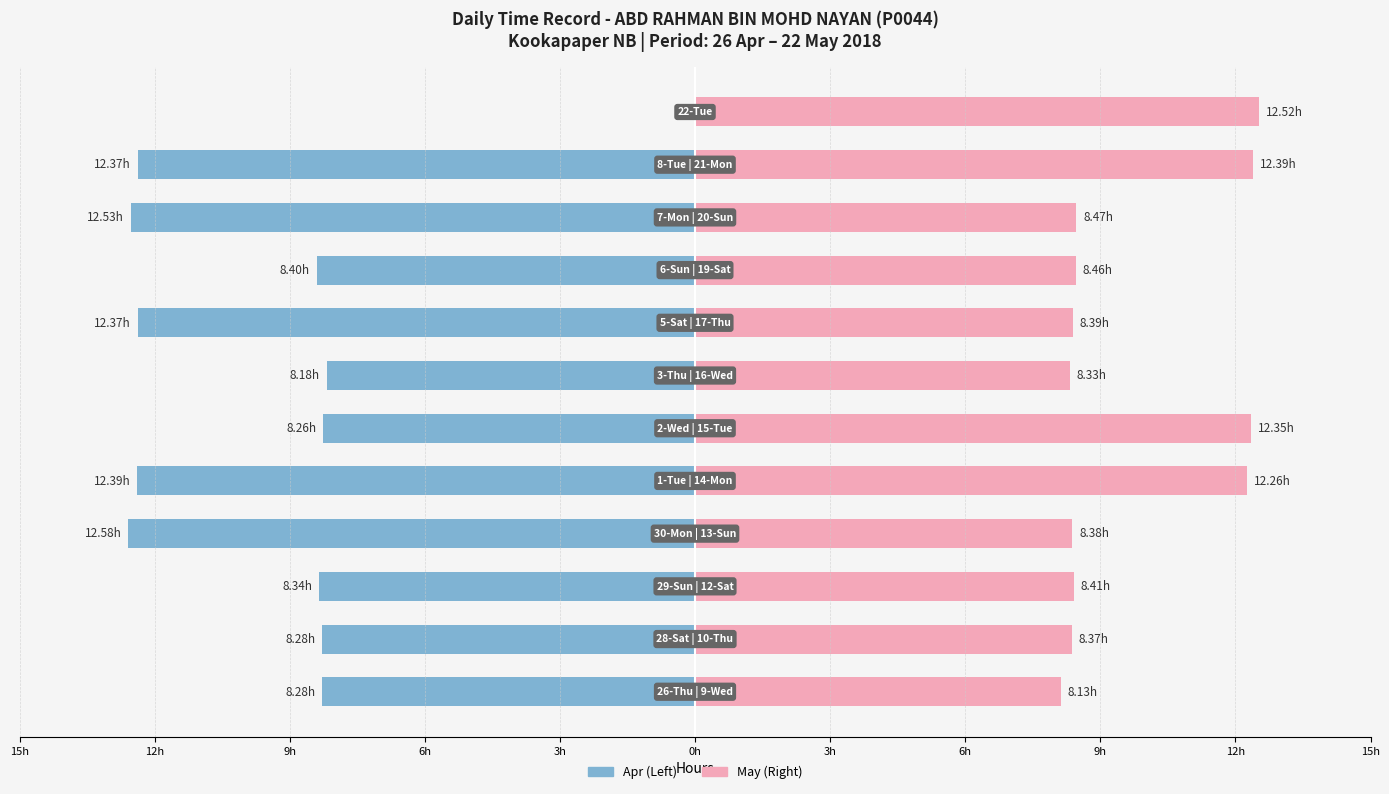

True or false: Work Hours (Apr) has a value of 0.0 at 11.

True